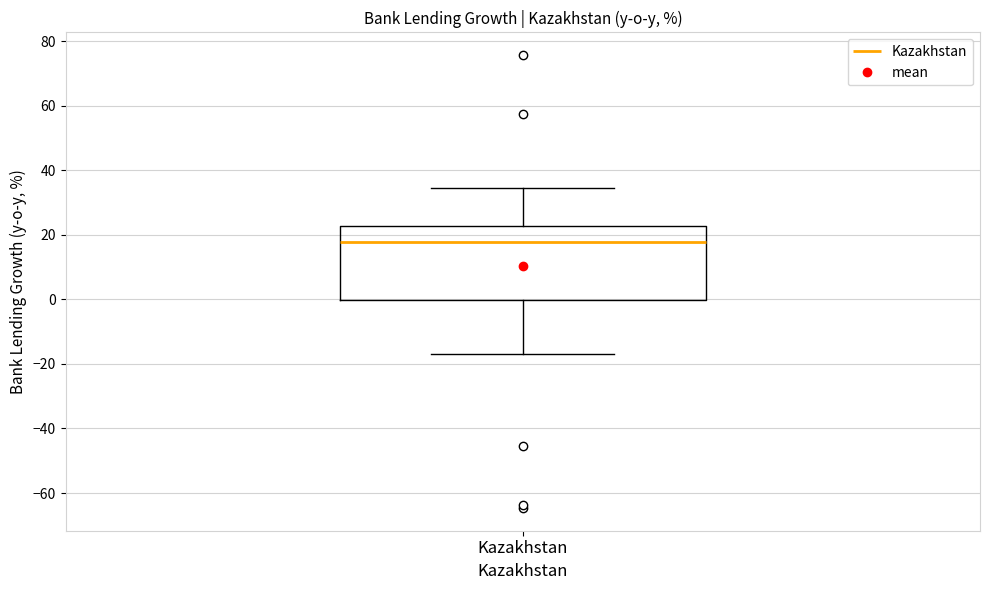

Where does the median line of the box for Kazakhstan sit on the y-axis? The values are not printed on the chart, so give them approximately, as read against the axis.

18